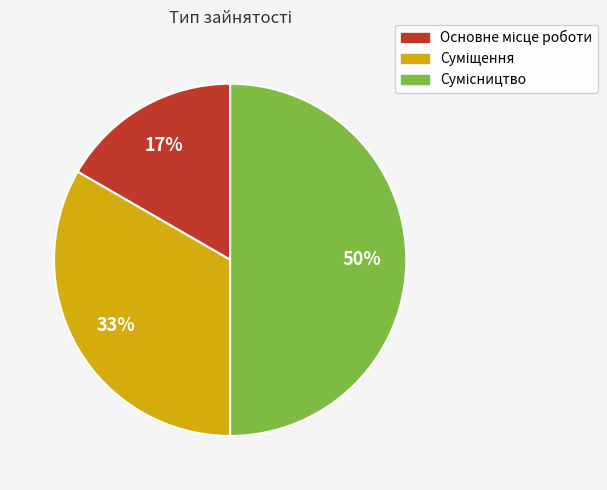

To the nearest percent, what is the average slice percentage?

33%